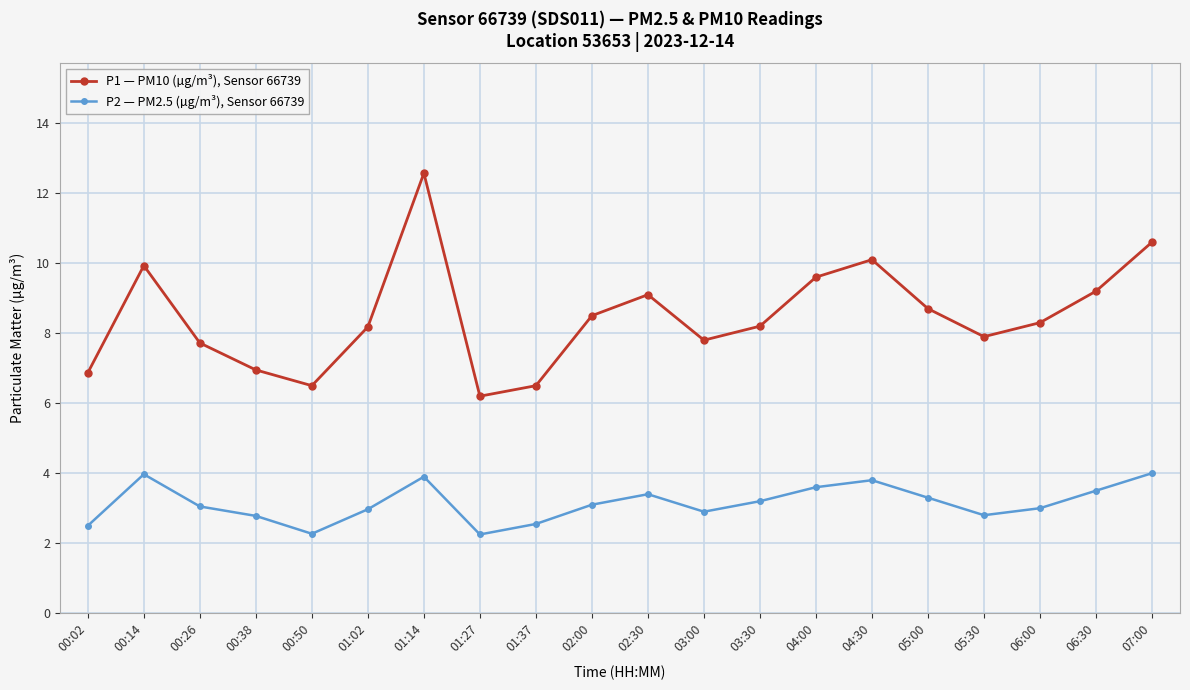

True or false: P1 — PM10 (µg/m³), Sensor 66739 and P2 — PM2.5 (µg/m³), Sensor 66739 intersect in this chart.

False